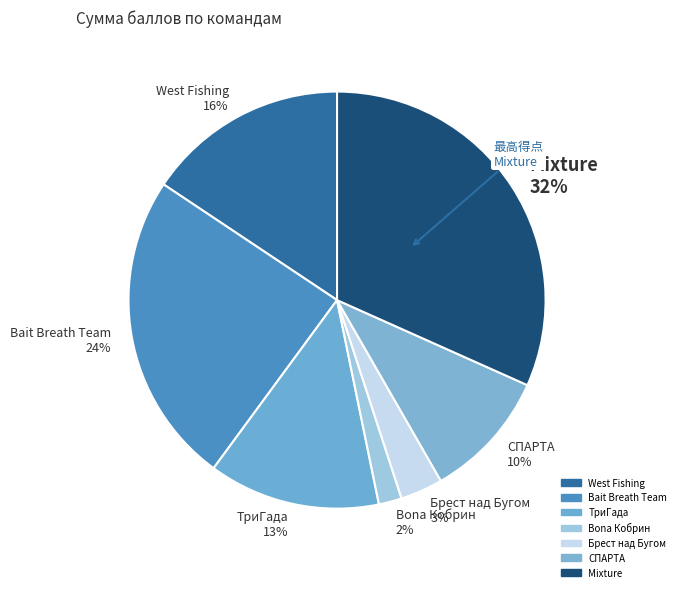

To the nearest percent, what is the combined percentage of Mixture and ТриГада?

45%